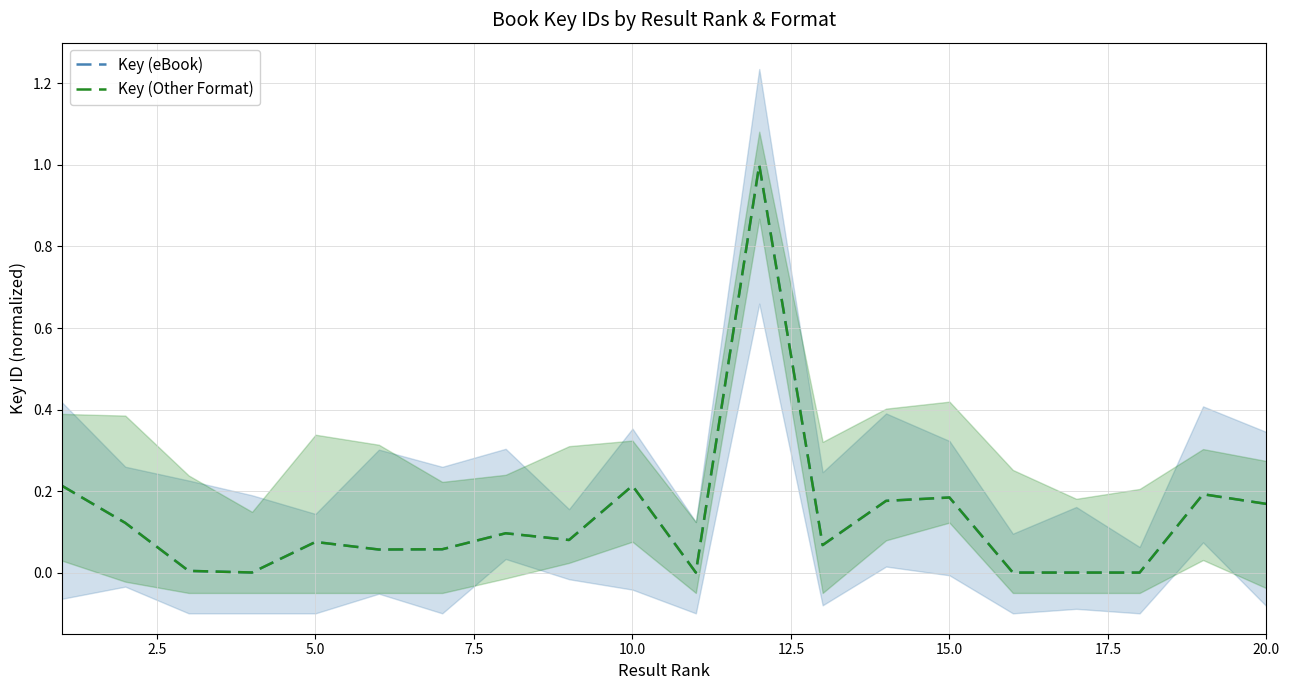

How many times do Key (Other Format) and Key (eBook) cross each other?

2